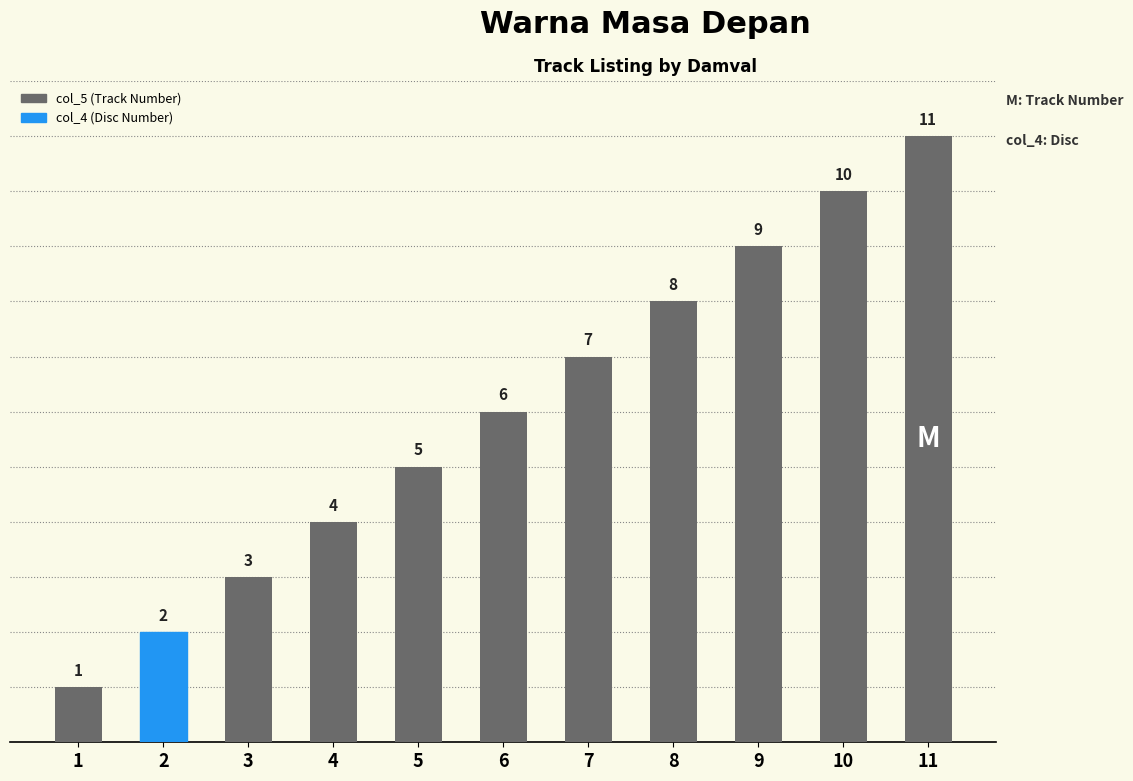

Where is the data nearest to the value 6?

6